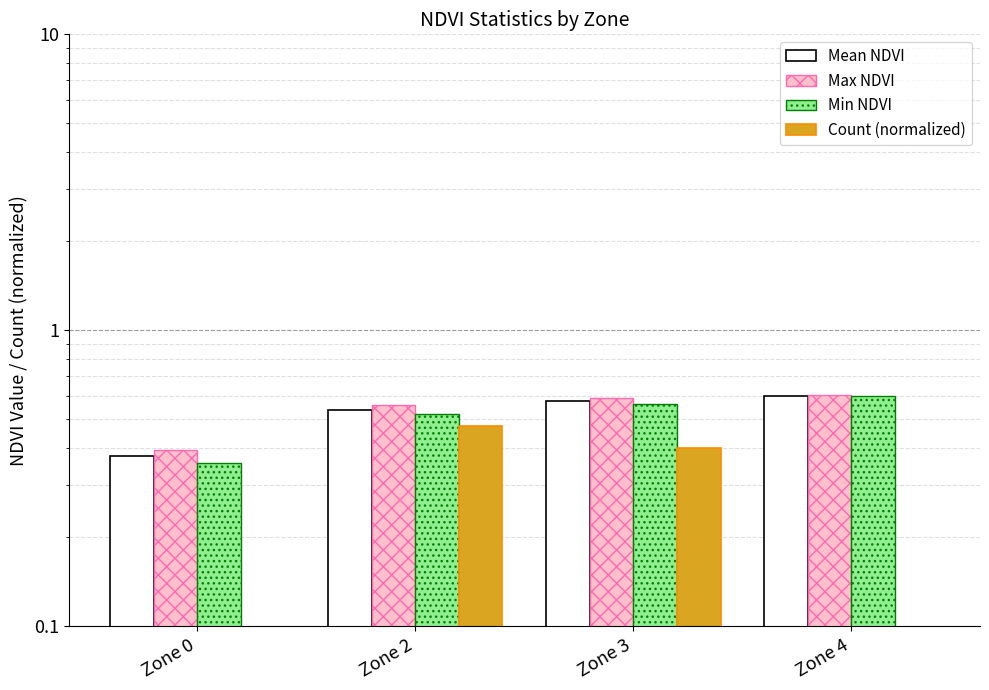

What is the difference between the highest and lowest values at Zone 3?

0.2